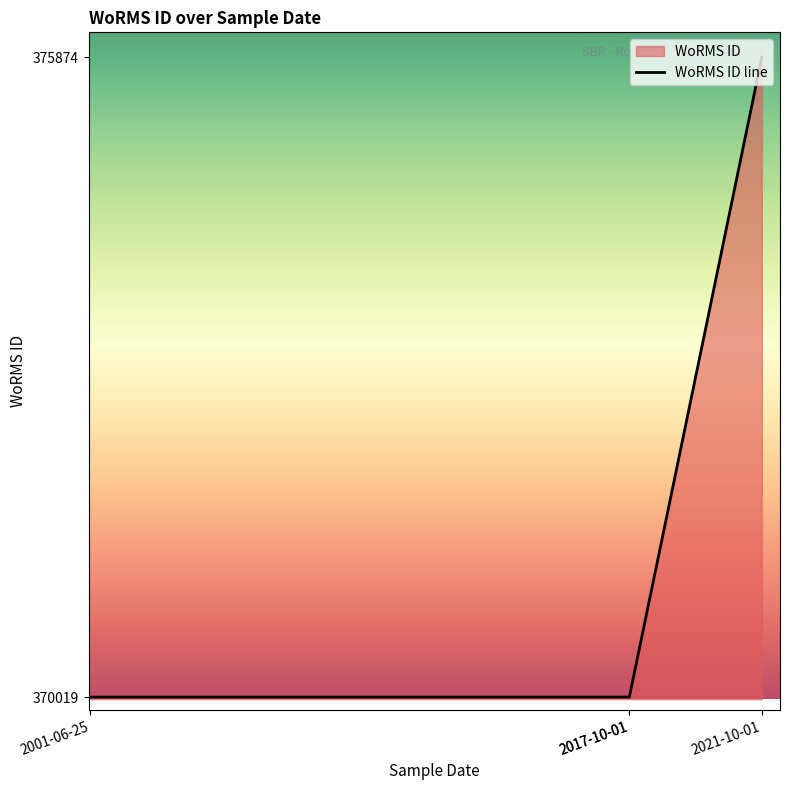

What is the greatest value displayed?

375874